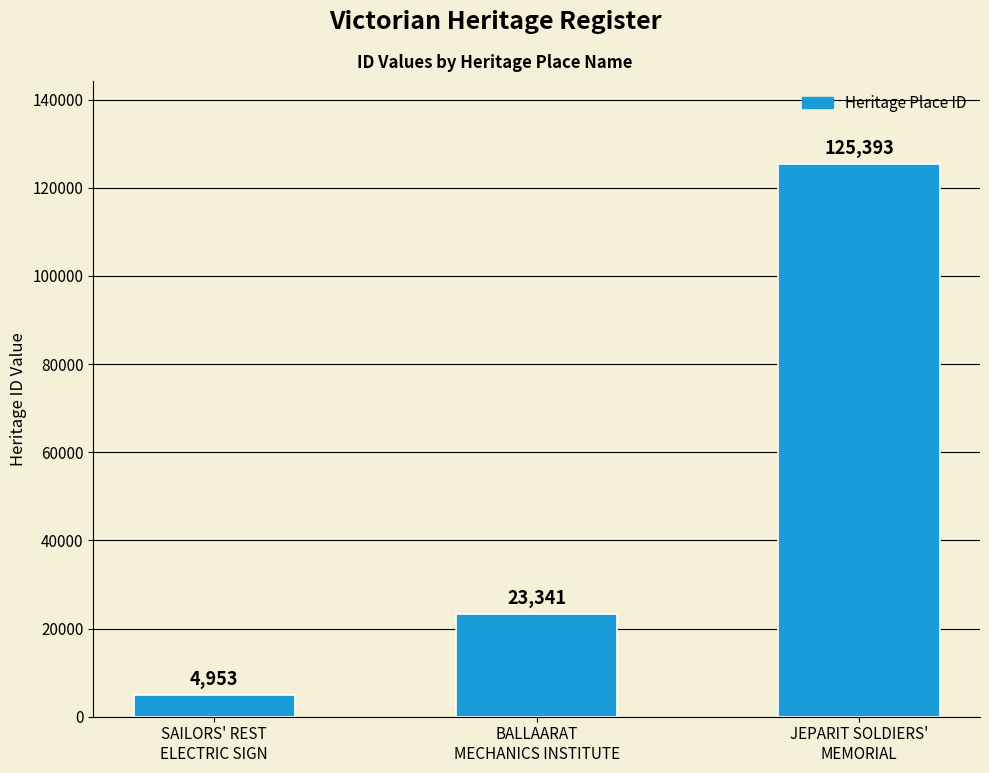

At which category does the chart reach its minimum across all series?

SAILORS' REST
ELECTRIC SIGN